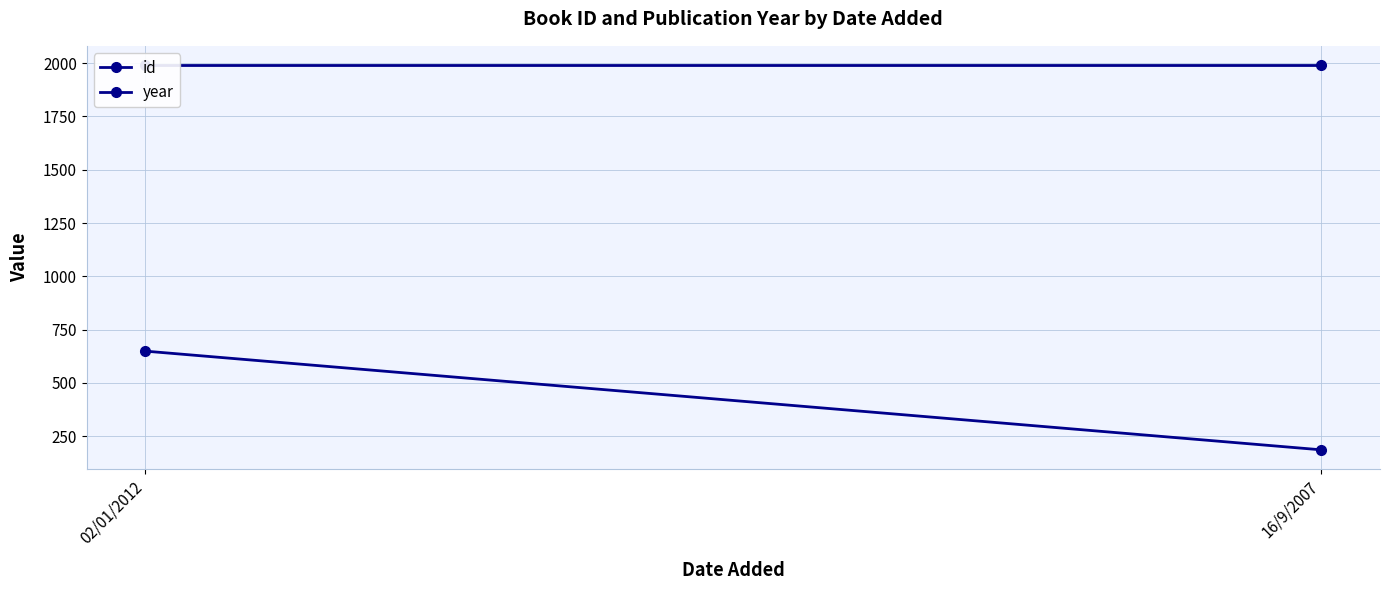

True or false: year has a value of 1991 at 16/9/2007.

True